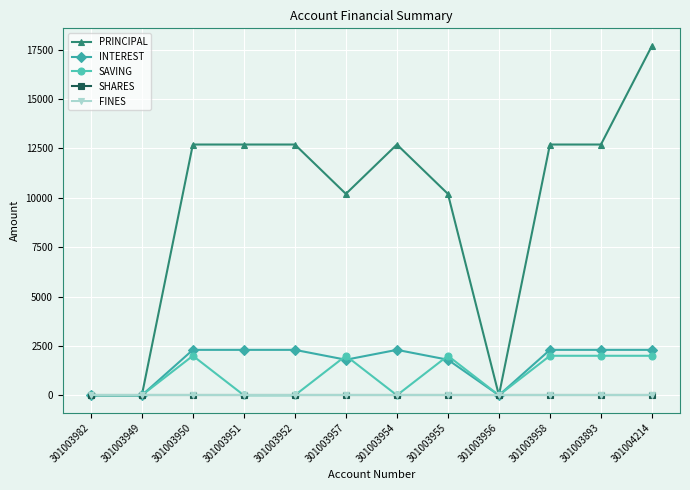

What is the value of the PRINCIPAL point at the 8th from the left?

10200